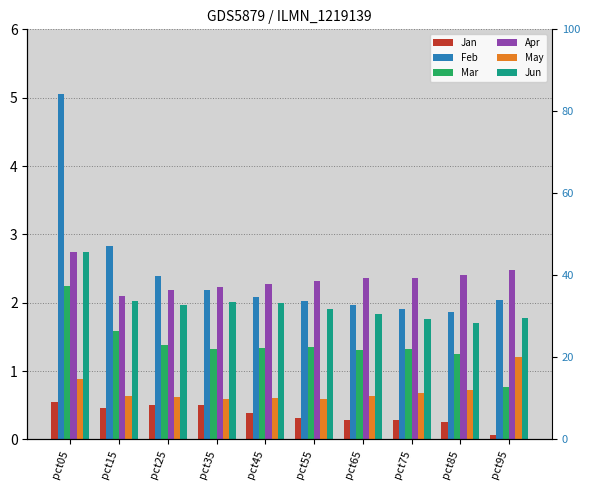

Reading left to right, transcribe all the data shown in this chart.

Jan: 0.5	0.5	0.5	0.5	0.4	0.3	0.3	0.3	0.3	0.1
Feb: 5.1	2.8	2.4	2.2	2.1	2.0	2.0	1.9	1.9	2.0
Mar: 2.2	1.6	1.4	1.3	1.3	1.3	1.3	1.3	1.2	0.8
Apr: 2.7	2.1	2.2	2.2	2.3	2.3	2.4	2.4	2.4	2.5
May: 0.9	0.6	0.6	0.6	0.6	0.6	0.6	0.7	0.7	1.2
Jun: 2.7	2.0	2.0	2.0	2.0	1.9	1.8	1.8	1.7	1.8